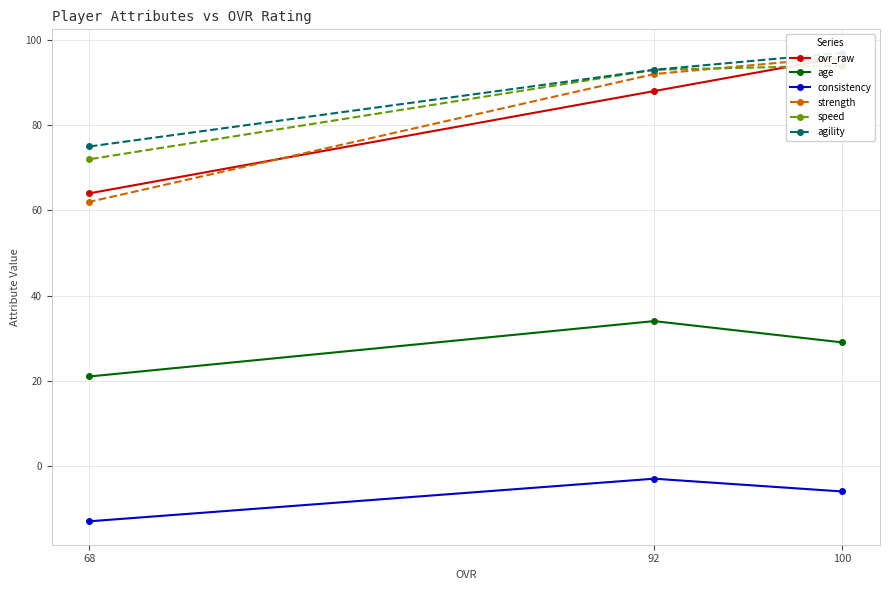

Is it true that age equals 21 at 68?

True